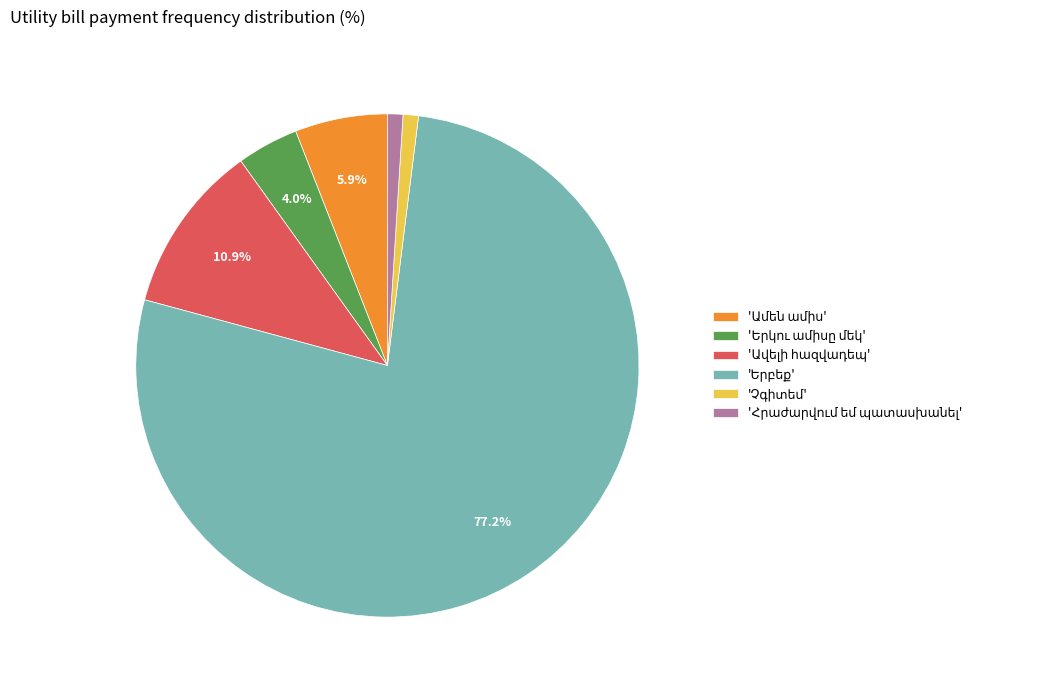

Count the number of slices in the pie.

6